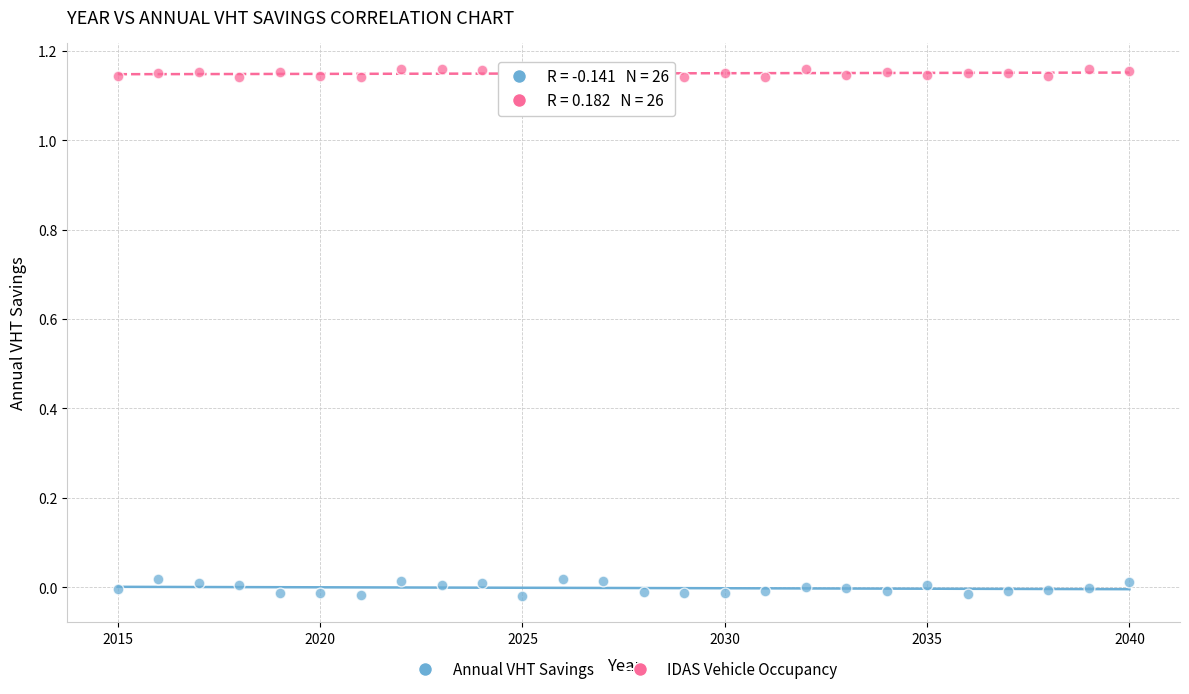

Which series contains the lowest Y value?

Annual VHT Savings